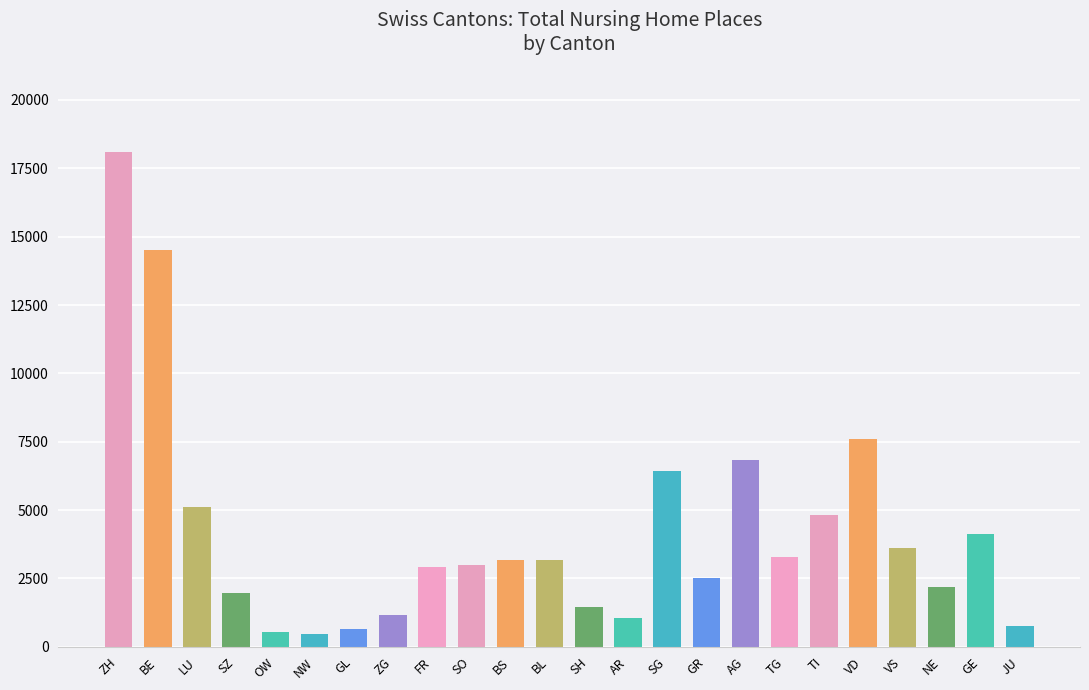

Which has a higher value, BL or ZG?

BL